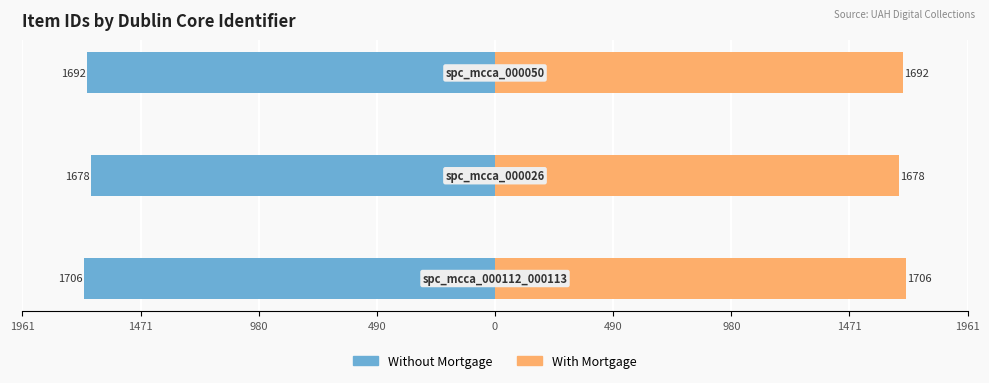

Does the chart contain any negative values?

Yes